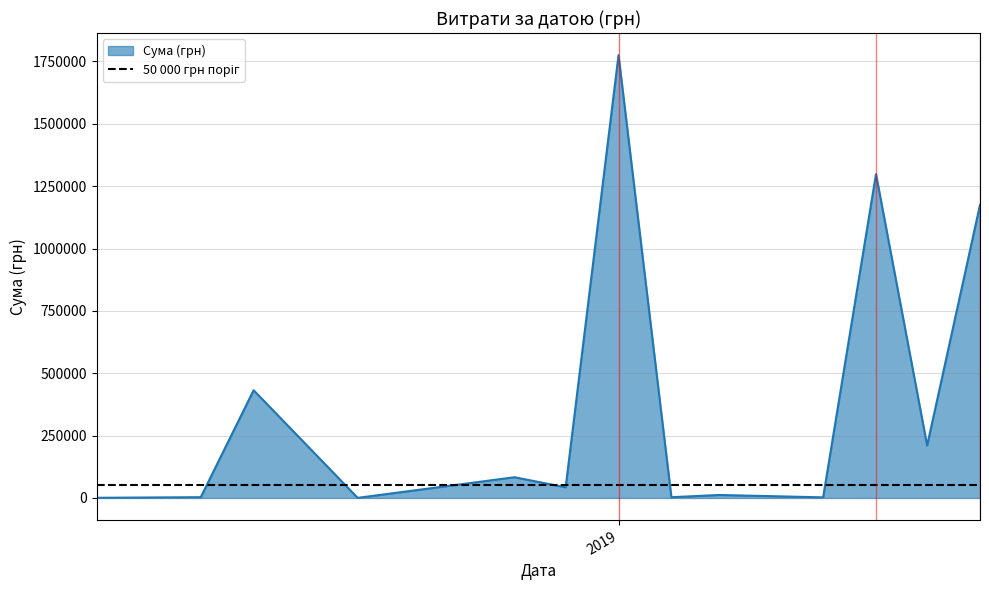

What is the maximum value shown in the chart?

1755310.5